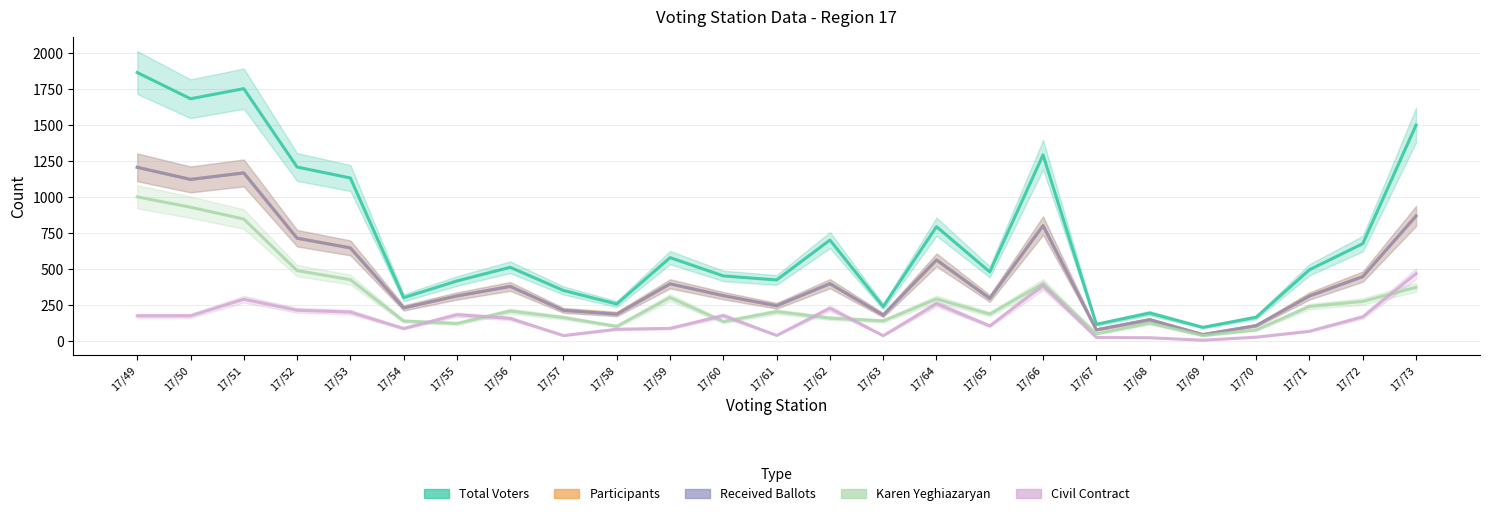

Which category has the lowest value in the Participants series?

17/69